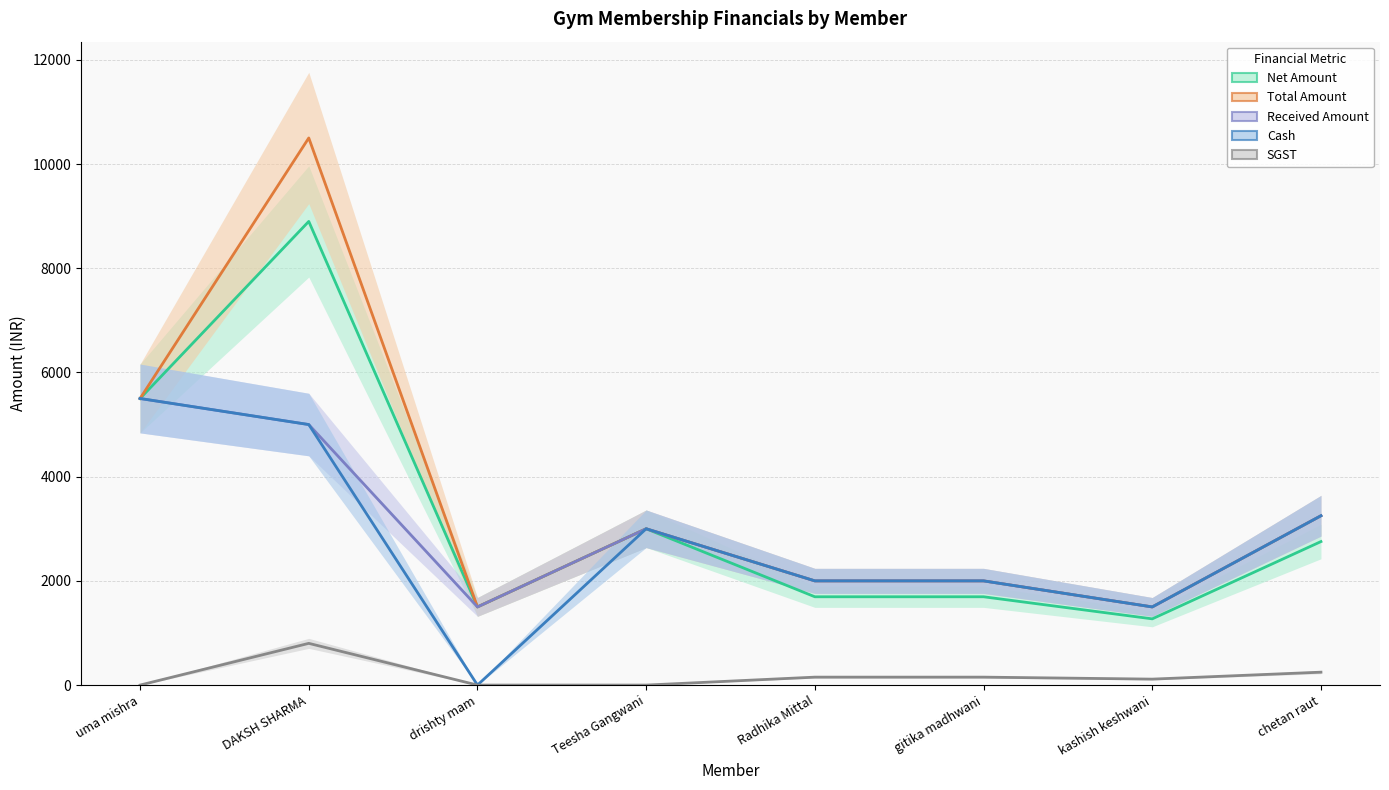

What is the difference between the Cash values at kashish keshwani and drishty mam?

1500.0